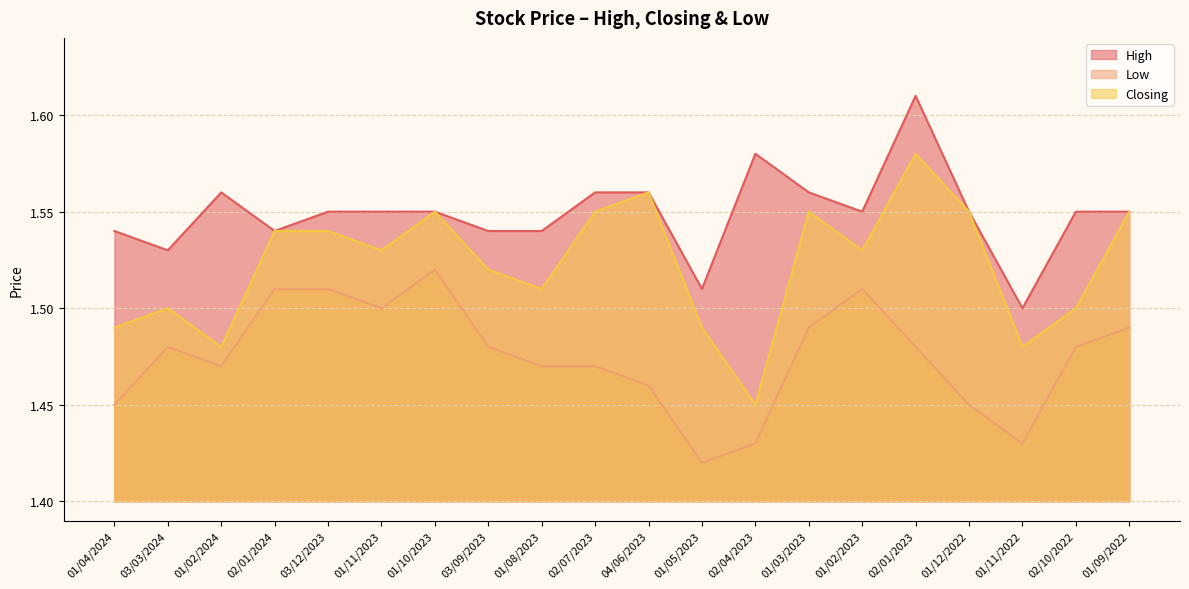

What is the total value across all series at 03/03/2024?

4.5